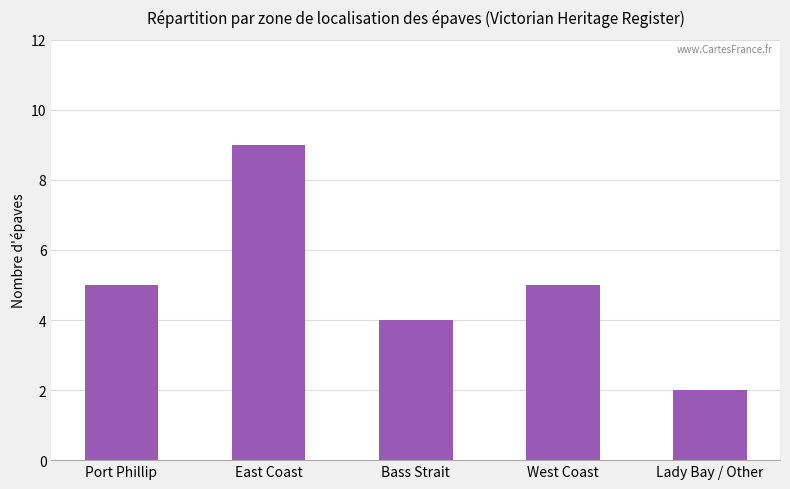

What is the change in value from Port Phillip to East Coast?

+4